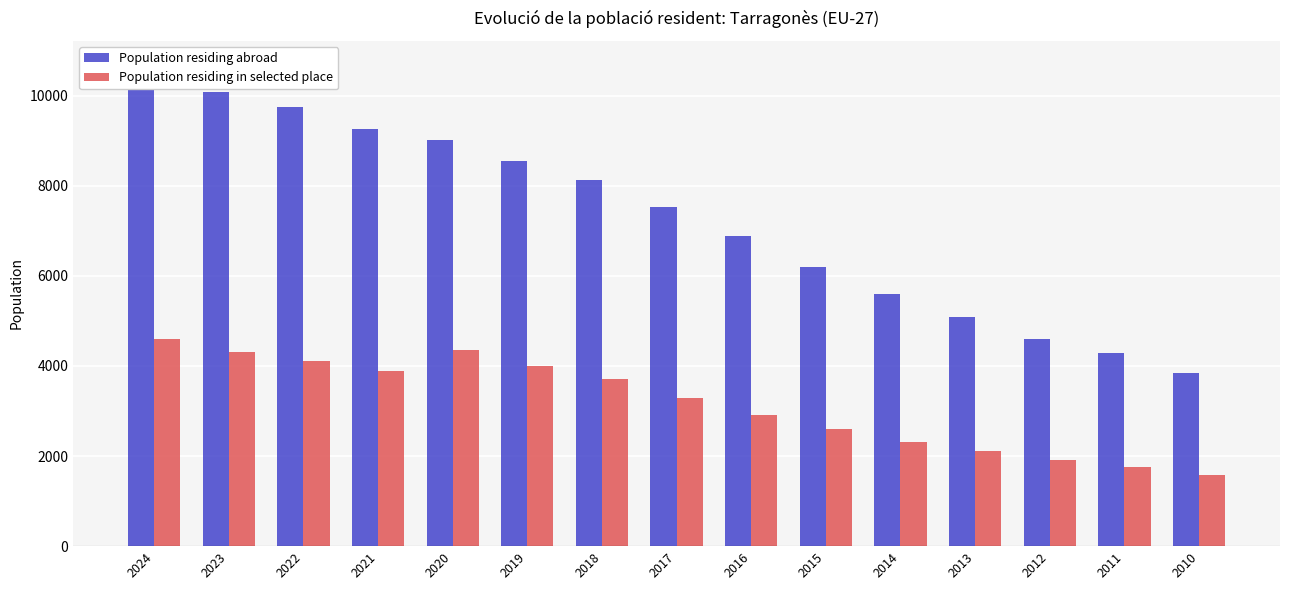

What is the value of the Population residing in selected place bar at the 4th from the left?

3878